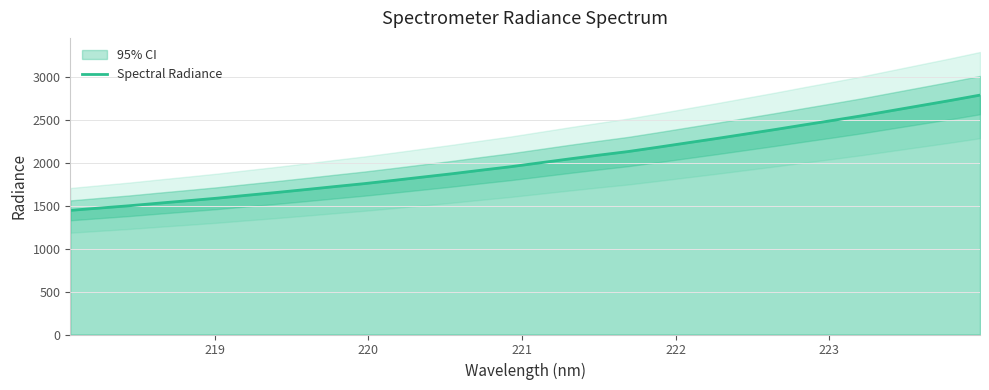

What is the minimum value shown in the chart?

1445.4